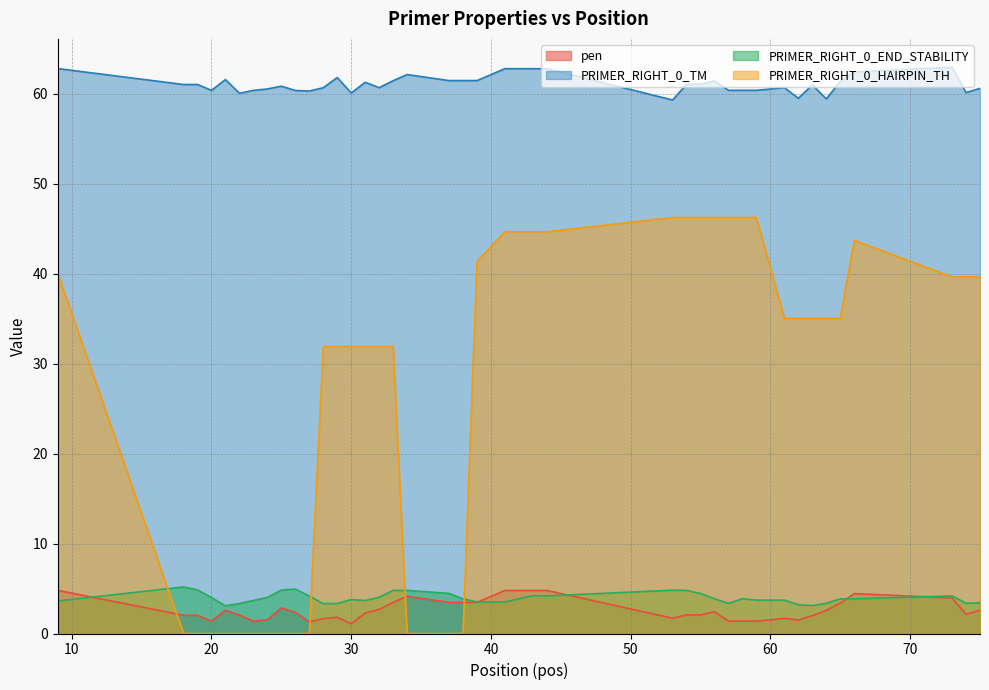

Which series has the widest spread of values?

PRIMER_RIGHT_0_HAIRPIN_TH